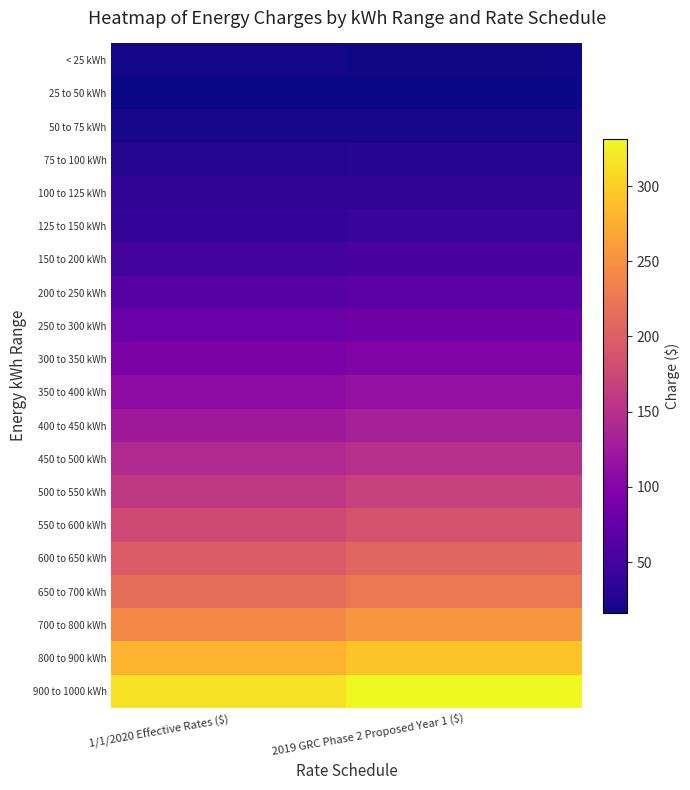

Reading left to right, extract all data points from this chart.

< 25 kWh: 1/1/2020 Effective Rates ($)=19.8	2019 GRC Phase 2 Proposed Year 1 ($)=18.7
25 to 50 kWh: 1/1/2020 Effective Rates ($)=16.4	2019 GRC Phase 2 Proposed Year 1 ($)=16.4
50 to 75 kWh: 1/1/2020 Effective Rates ($)=21.6	2019 GRC Phase 2 Proposed Year 1 ($)=22.0
75 to 100 kWh: 1/1/2020 Effective Rates ($)=28.6	2019 GRC Phase 2 Proposed Year 1 ($)=29.4
100 to 125 kWh: 1/1/2020 Effective Rates ($)=35.1	2019 GRC Phase 2 Proposed Year 1 ($)=36.3
125 to 150 kWh: 1/1/2020 Effective Rates ($)=40.0	2019 GRC Phase 2 Proposed Year 1 ($)=41.6
150 to 200 kWh: 1/1/2020 Effective Rates ($)=51.1	2019 GRC Phase 2 Proposed Year 1 ($)=53.3
200 to 250 kWh: 1/1/2020 Effective Rates ($)=65.0	2019 GRC Phase 2 Proposed Year 1 ($)=68.0
250 to 300 kWh: 1/1/2020 Effective Rates ($)=79.2	2019 GRC Phase 2 Proposed Year 1 ($)=82.9
300 to 350 kWh: 1/1/2020 Effective Rates ($)=94.1	2019 GRC Phase 2 Proposed Year 1 ($)=98.5
350 to 400 kWh: 1/1/2020 Effective Rates ($)=108.9	2019 GRC Phase 2 Proposed Year 1 ($)=114.1
400 to 450 kWh: 1/1/2020 Effective Rates ($)=125.0	2019 GRC Phase 2 Proposed Year 1 ($)=131.0
450 to 500 kWh: 1/1/2020 Effective Rates ($)=142.4	2019 GRC Phase 2 Proposed Year 1 ($)=149.2
500 to 550 kWh: 1/1/2020 Effective Rates ($)=160.1	2019 GRC Phase 2 Proposed Year 1 ($)=167.9
550 to 600 kWh: 1/1/2020 Effective Rates ($)=178.5	2019 GRC Phase 2 Proposed Year 1 ($)=187.3
600 to 650 kWh: 1/1/2020 Effective Rates ($)=196.9	2019 GRC Phase 2 Proposed Year 1 ($)=206.6
650 to 700 kWh: 1/1/2020 Effective Rates ($)=215.0	2019 GRC Phase 2 Proposed Year 1 ($)=225.7
700 to 800 kWh: 1/1/2020 Effective Rates ($)=242.0	2019 GRC Phase 2 Proposed Year 1 ($)=254.1
800 to 900 kWh: 1/1/2020 Effective Rates ($)=279.0	2019 GRC Phase 2 Proposed Year 1 ($)=293.1
900 to 1000 kWh: 1/1/2020 Effective Rates ($)=315.5	2019 GRC Phase 2 Proposed Year 1 ($)=331.5